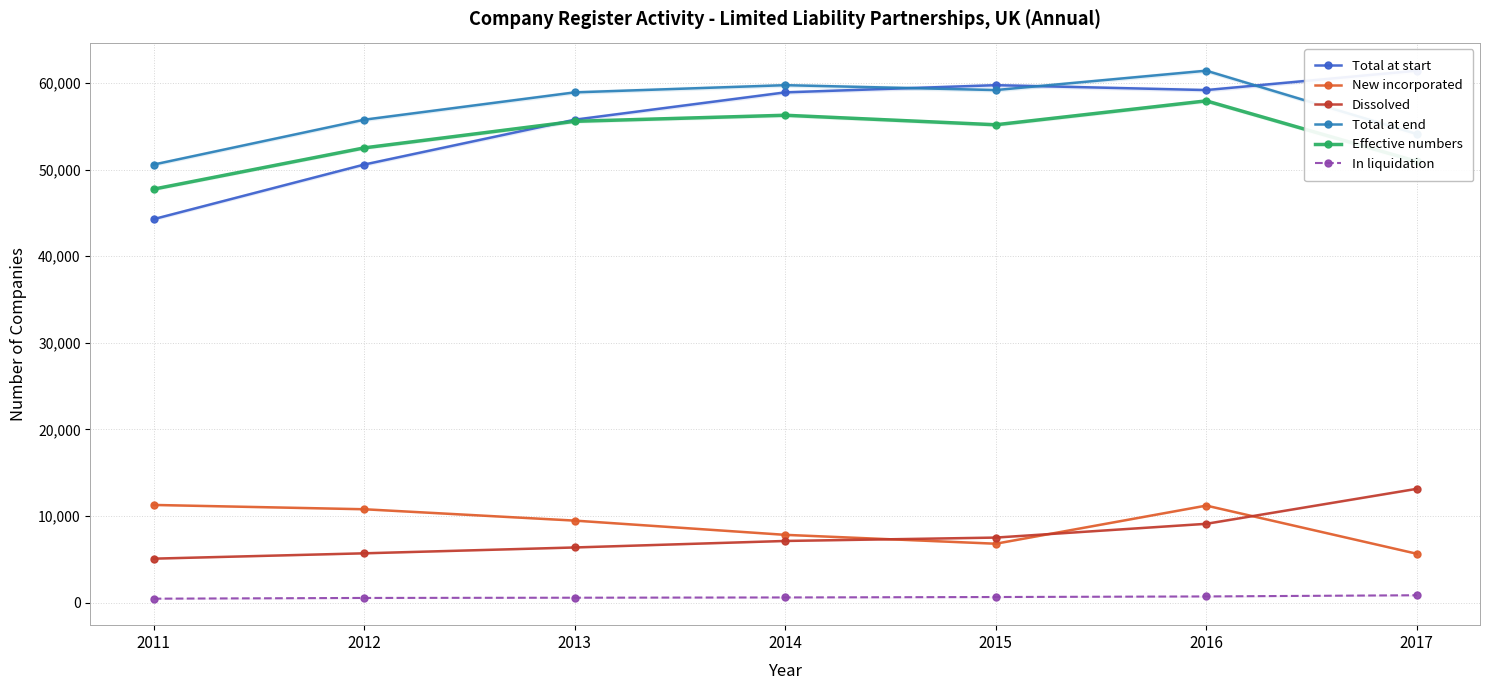

Where is the first local maximum for Effective numbers?

2014